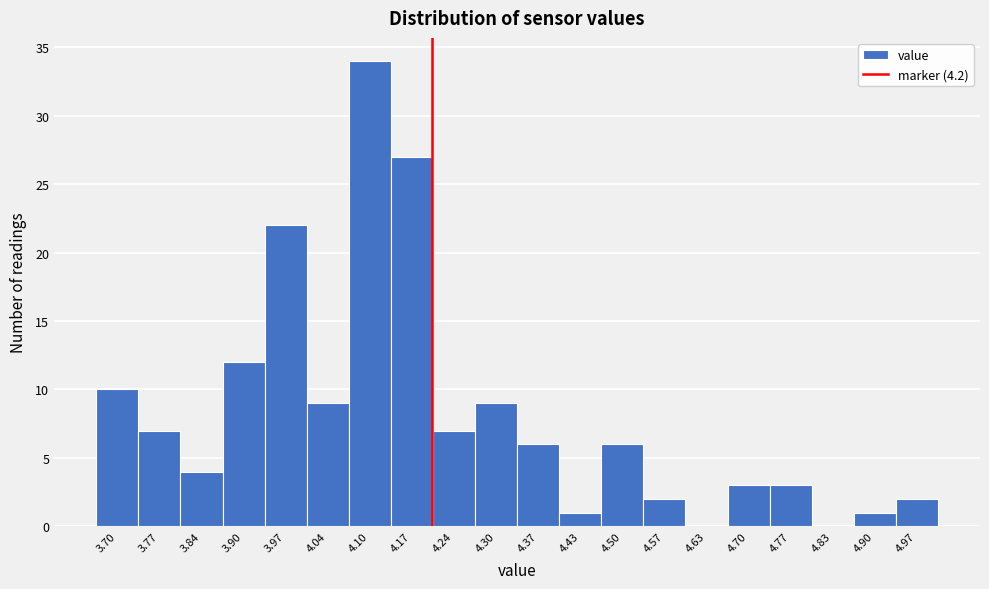

Reading left to right, list every bar in this chart as the range it spans on the x-axis followed by its height. Neither the bar edges nor the heights are printed on the chart, so give them approximately, as read against the axes.

3.67 to 3.74: 10
3.74 to 3.80: 7
3.80 to 3.87: 4
3.87 to 3.94: 12
3.94 to 4.00: 22
4.00 to 4.07: 9
4.07 to 4.14: 34
4.14 to 4.20: 27
4.20 to 4.27: 7
4.27 to 4.34: 9
4.34 to 4.40: 6
4.40 to 4.47: 1
4.47 to 4.53: 6
4.53 to 4.60: 2
4.60 to 4.67: 0
4.67 to 4.73: 3
4.73 to 4.80: 3
4.80 to 4.87: 0
4.87 to 4.93: 1
4.93 to 5.00: 2